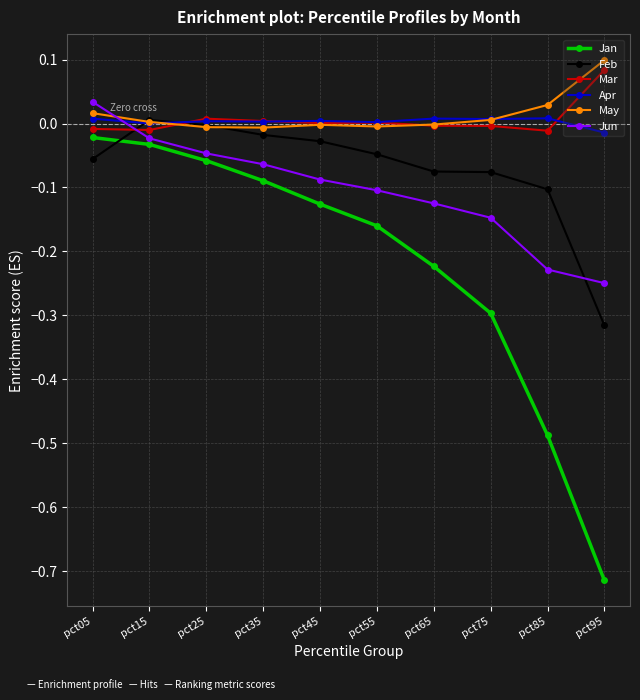

Which category has the highest value across all series?

pct95